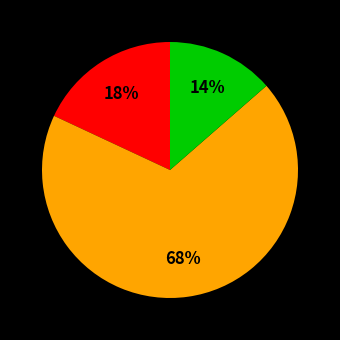

To the nearest percent, what is the average slice percentage?

33%